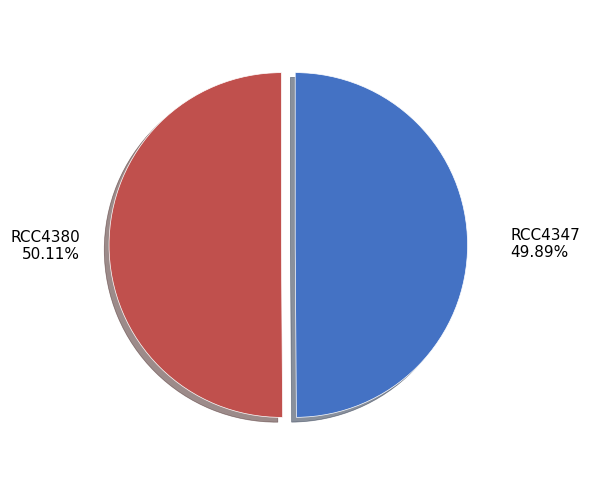

The RCC4347 slice represents 50% of the pie. True or false?

True